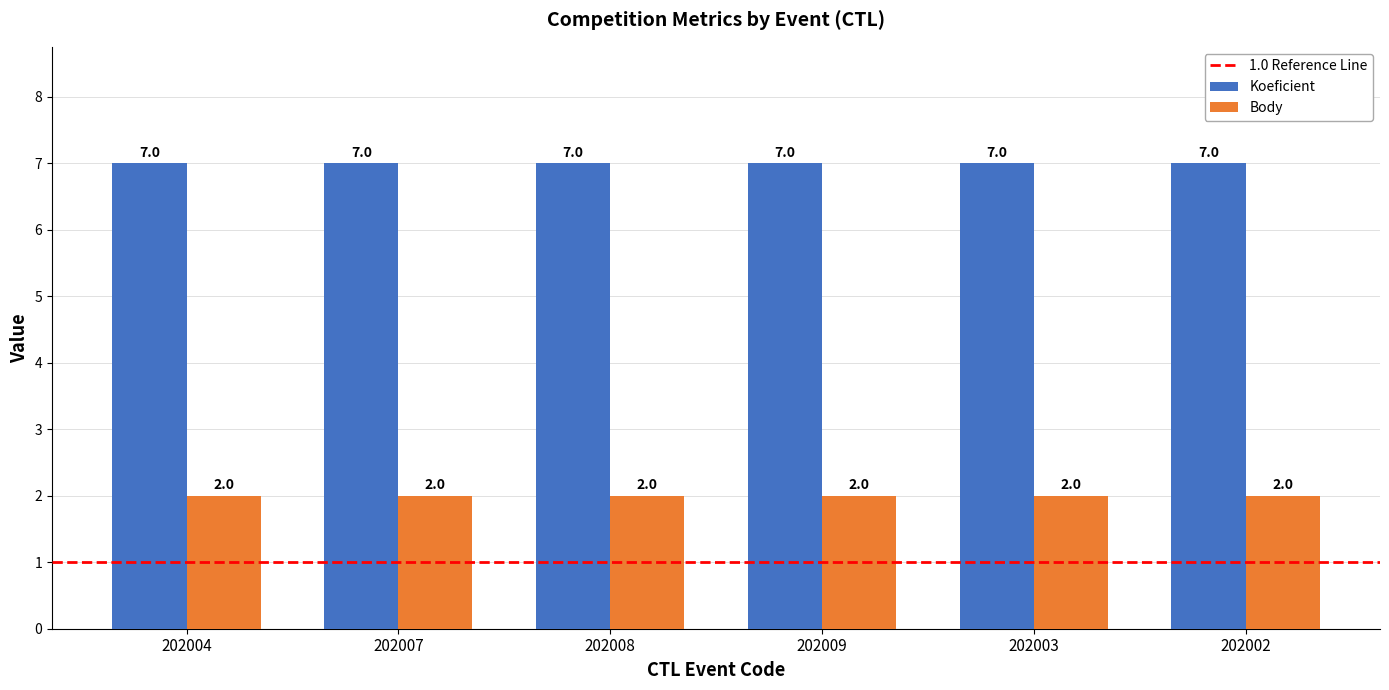

What is the spread (max minus min) of values at 202003?

5